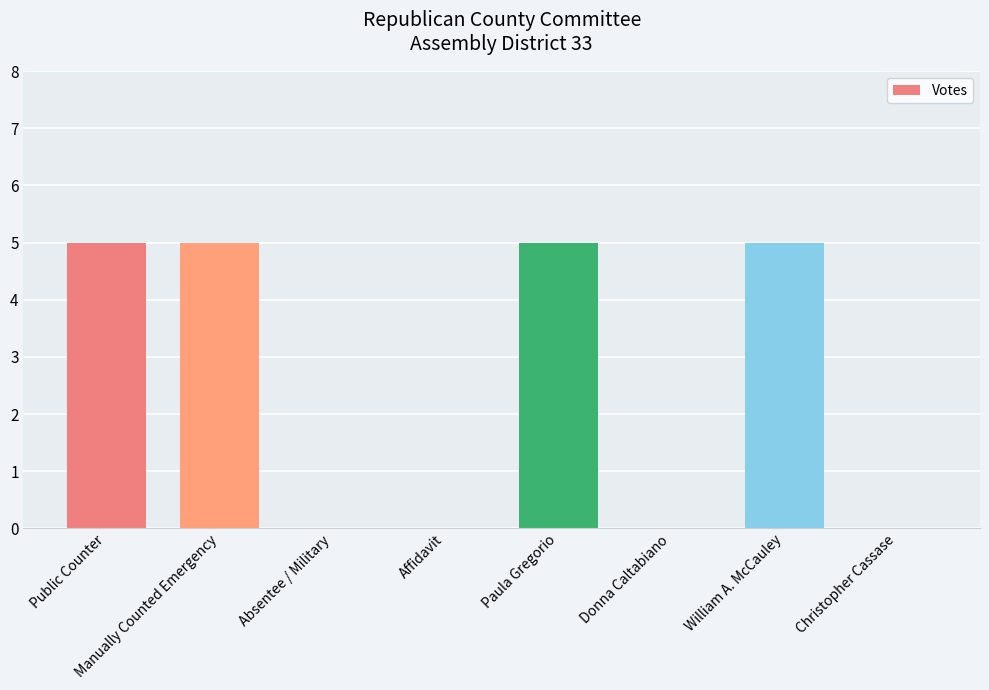

The value at William A. McCauley is 5. True or false?

True